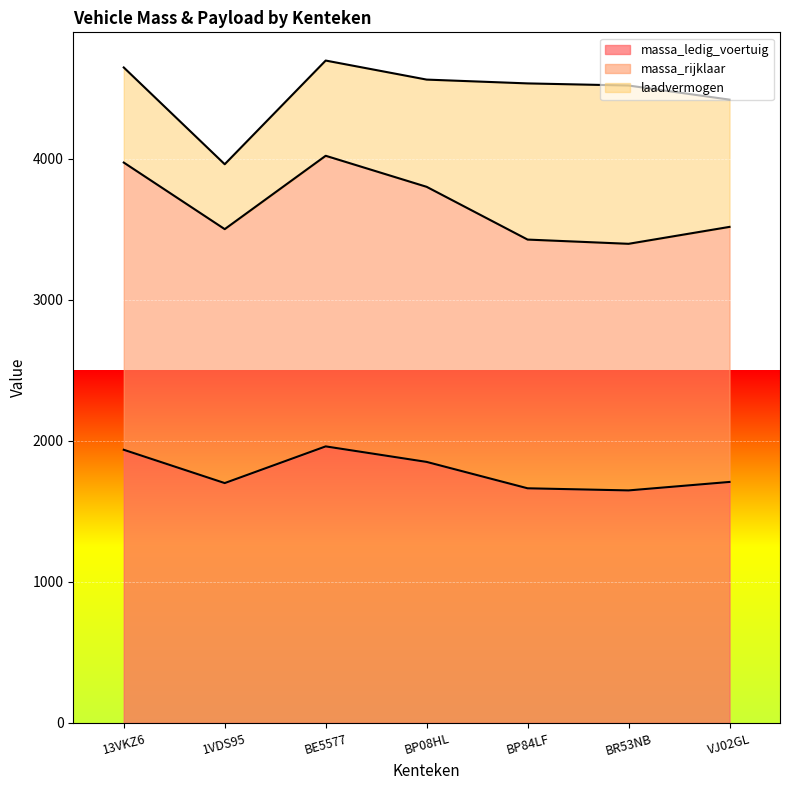

The massa_ledig_voertuig series shows 1049 at BE5577. True or false?

False